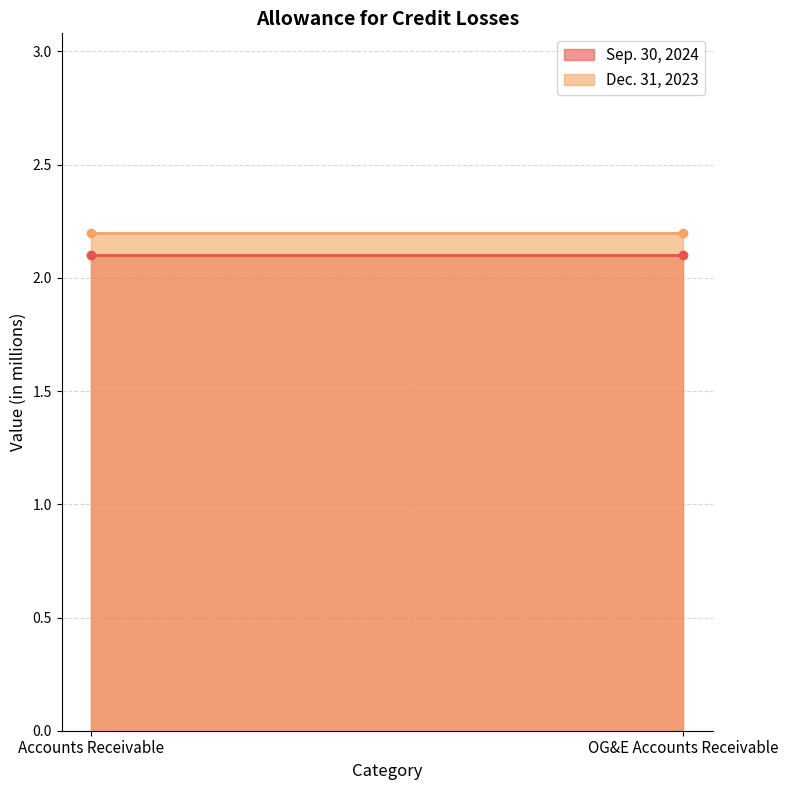

How many lines are shown in the chart?

2